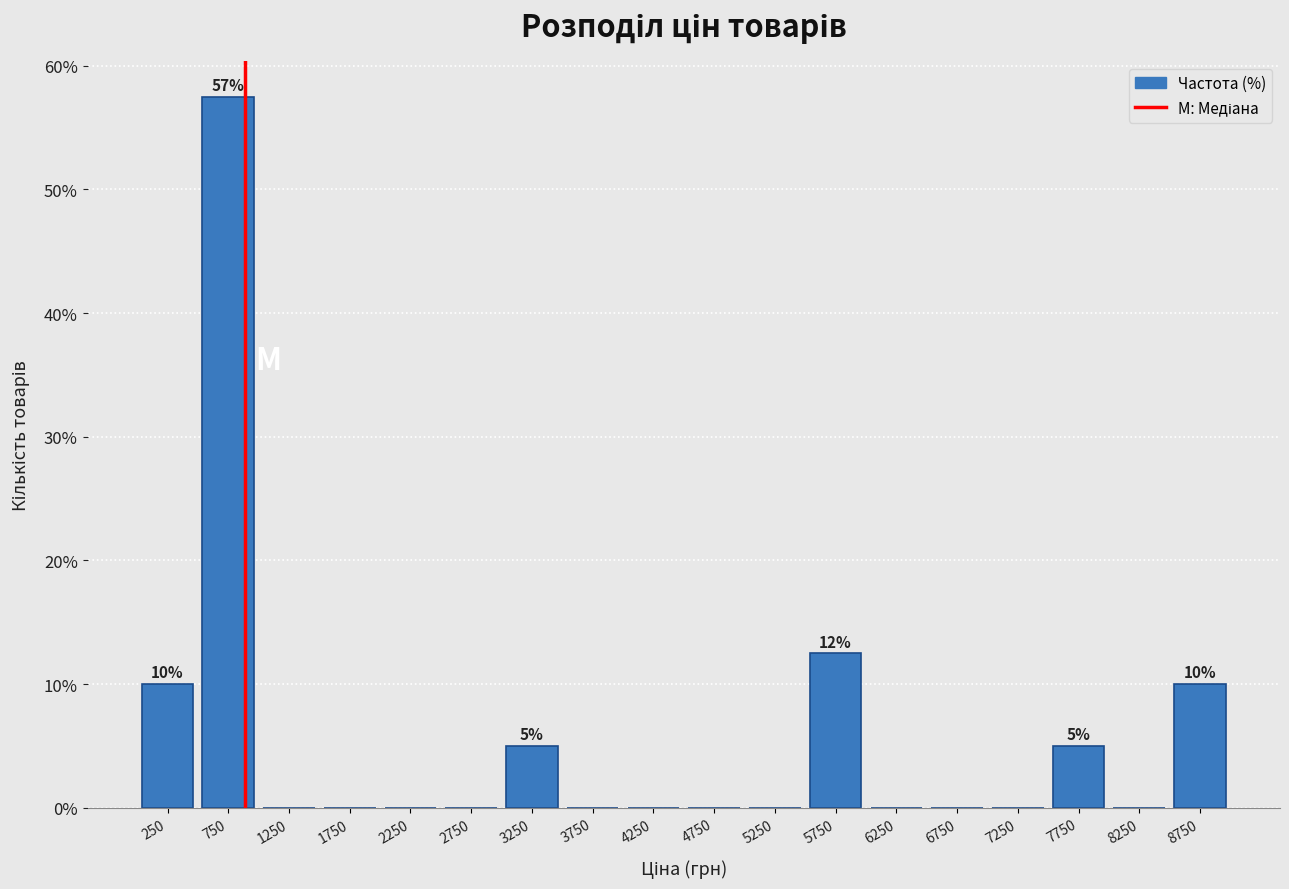

Over which range of the x-axis is the bar tallest?

500 to 1000